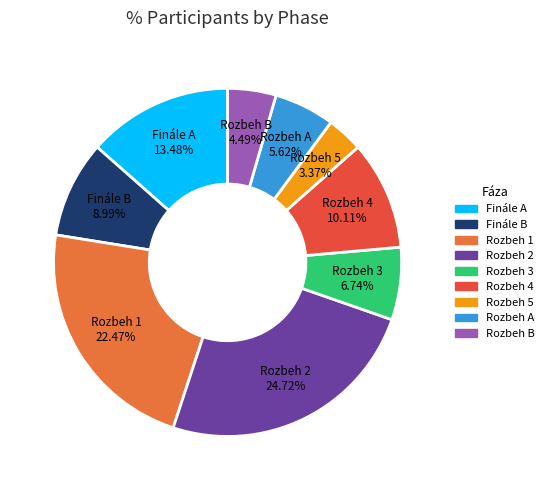

Rank the categories by value from lowest to highest.

Rozbeh 5, Rozbeh B, Rozbeh A, Rozbeh 3, Finále B, Rozbeh 4, Finále A, Rozbeh 1, Rozbeh 2